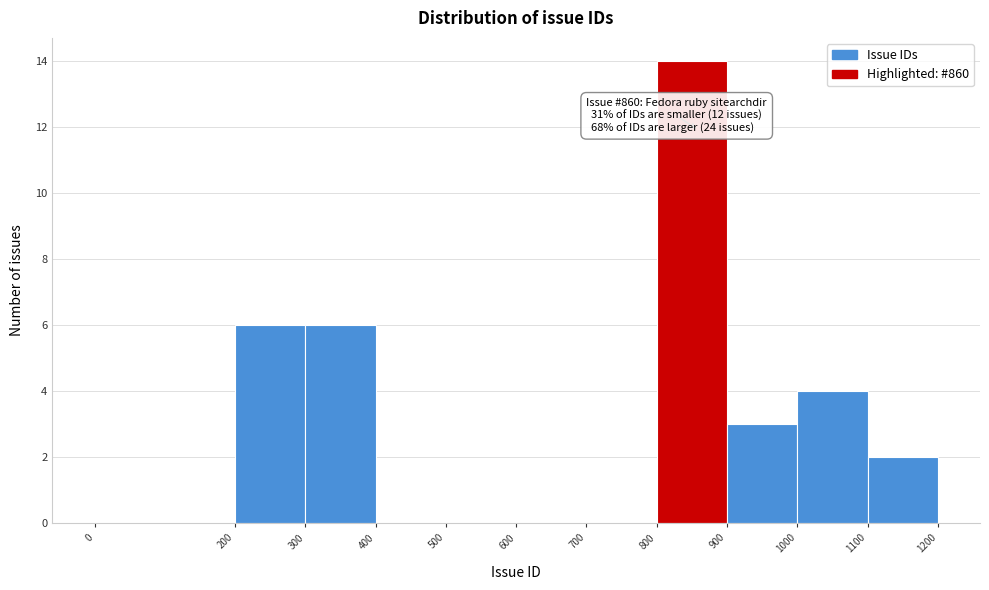

Over which range of the x-axis is the bar tallest?

800 to 900